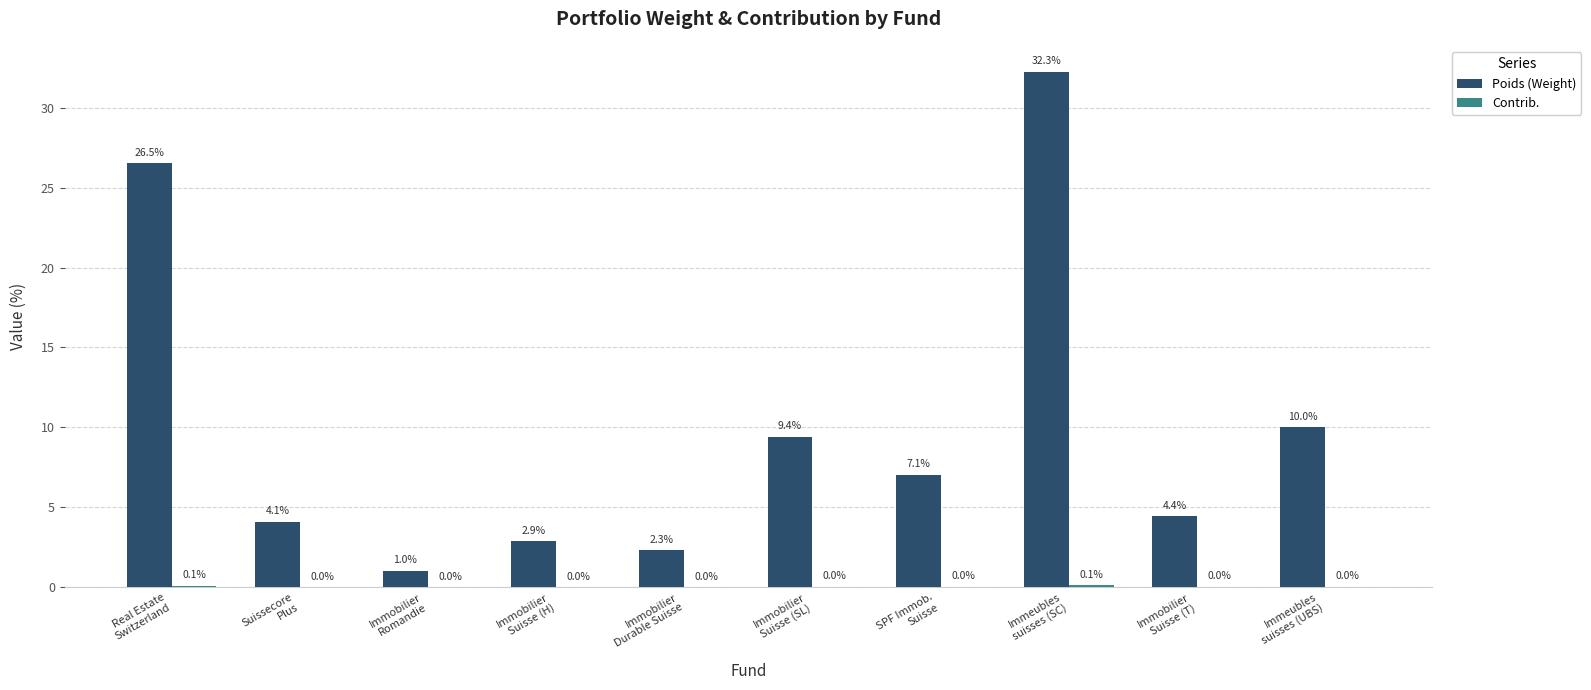

Which series has the largest total across all categories?

Poids (Weight)